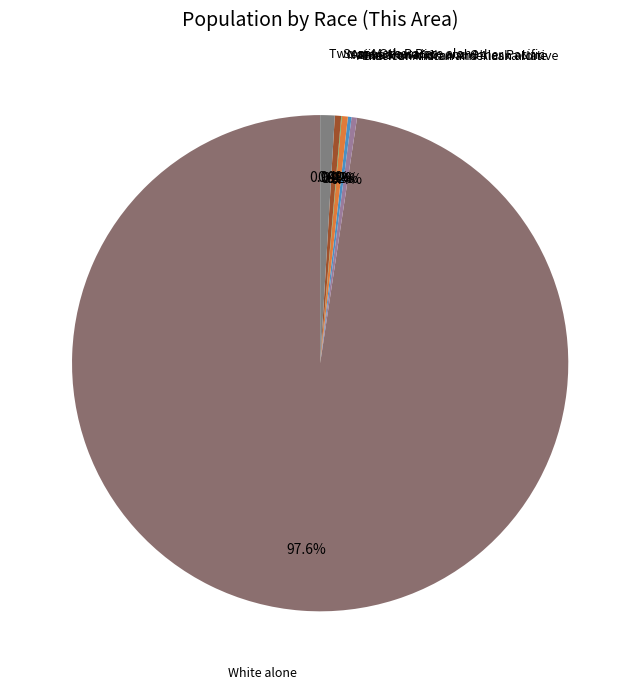

Which slice is the largest?

White alone